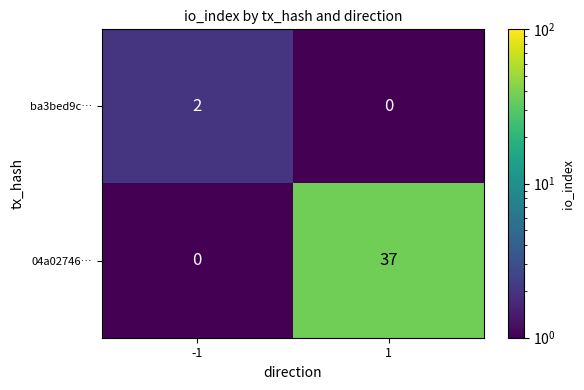

Which series has the largest range (max minus min)?

04a02746…